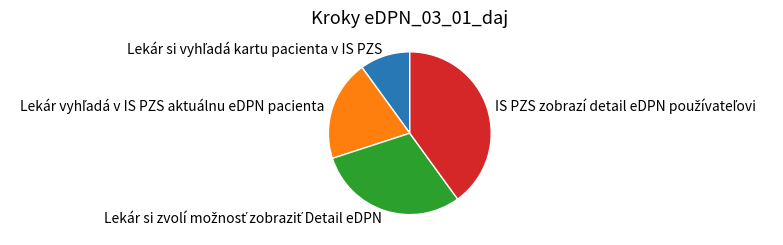

Does any single category account for the majority?

No